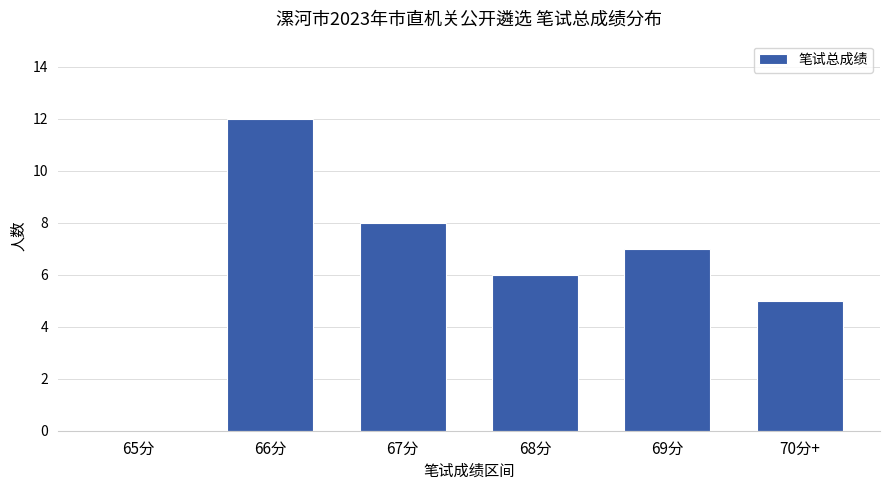

Count the number of data series in this chart.

1